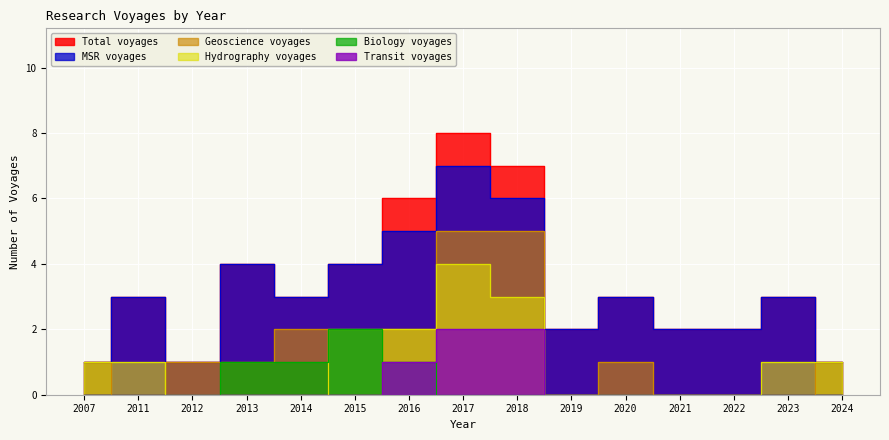

Is the value of MSR voyages at 2016 greater than the value of Total voyages at 2016?

No